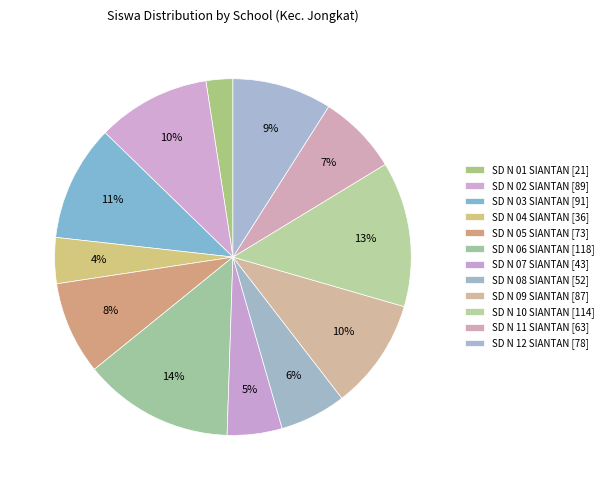

How many slices are in this pie chart?

12